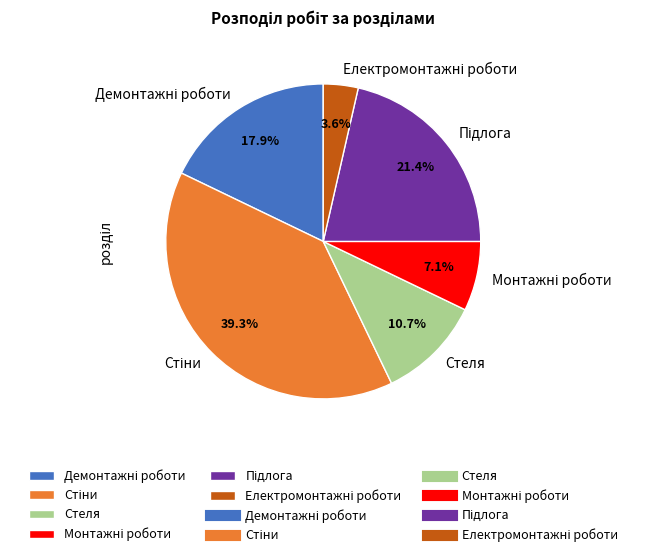

What portion of the pie excludes Стеля?

89.3%